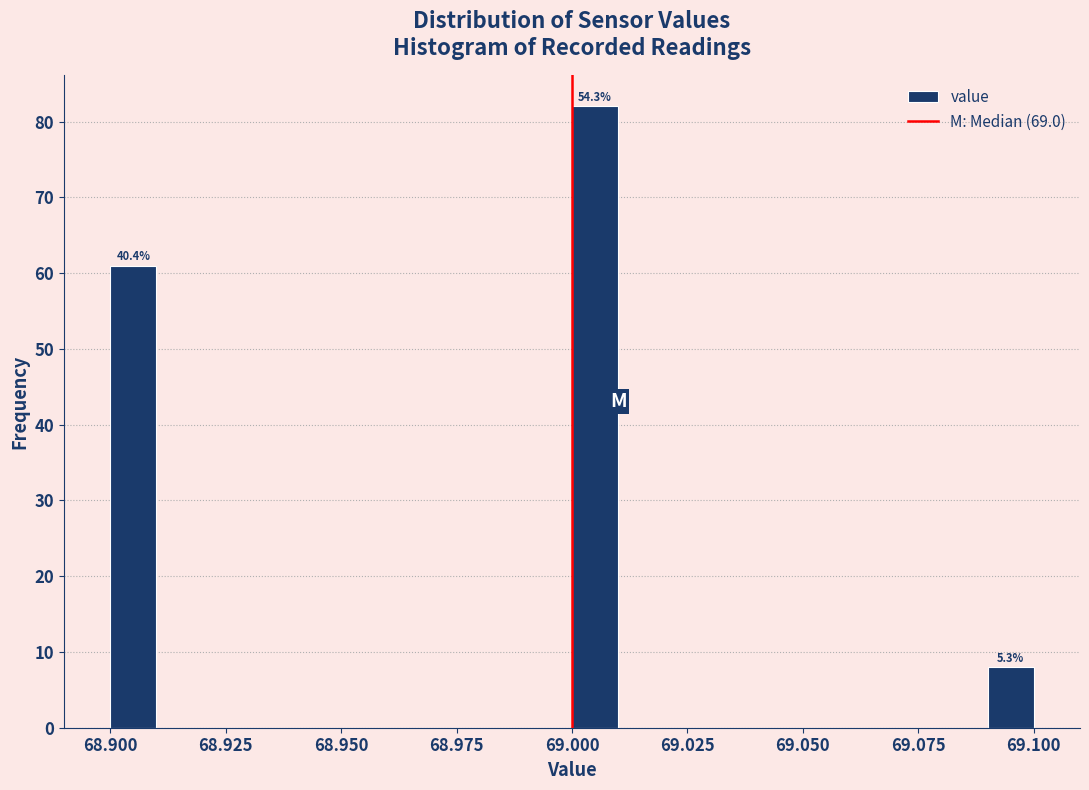

Around what value on the x-axis is the tallest bar? Give the approximate position of its centre, as read against the axis.

69.005